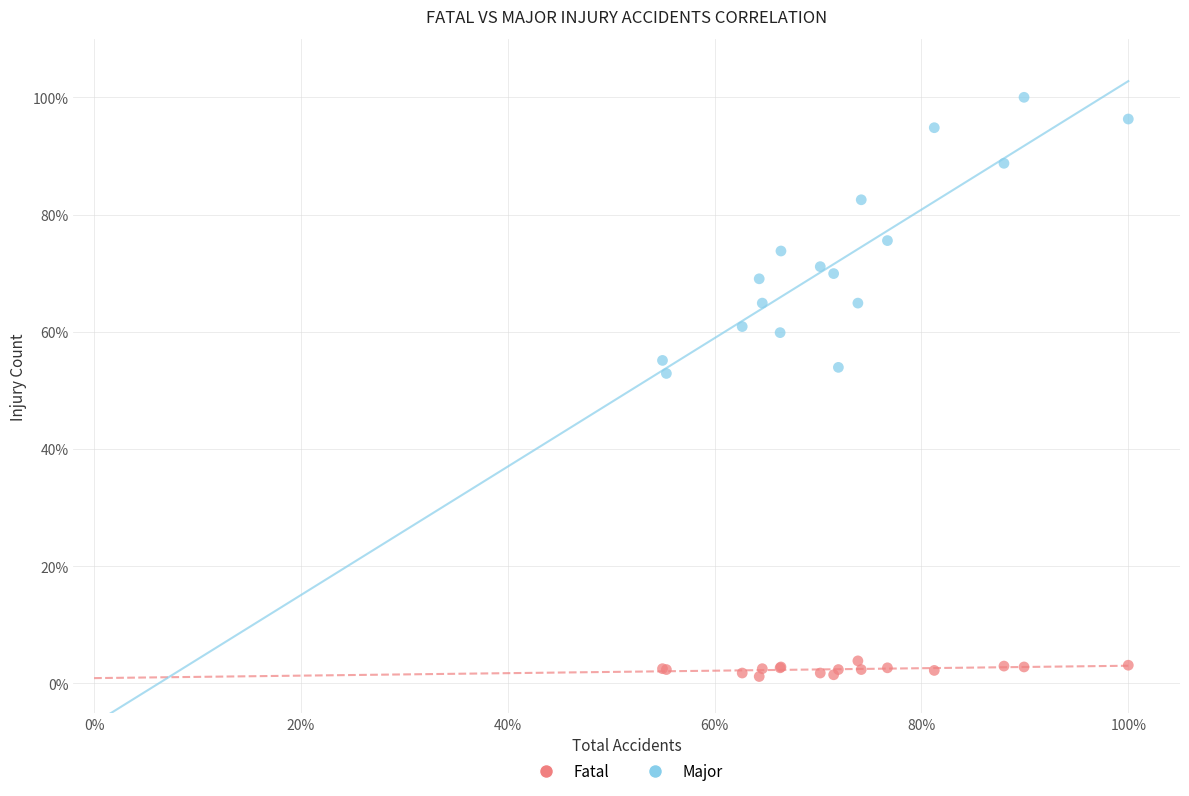

Which series reaches the maximum Y coordinate?

Major